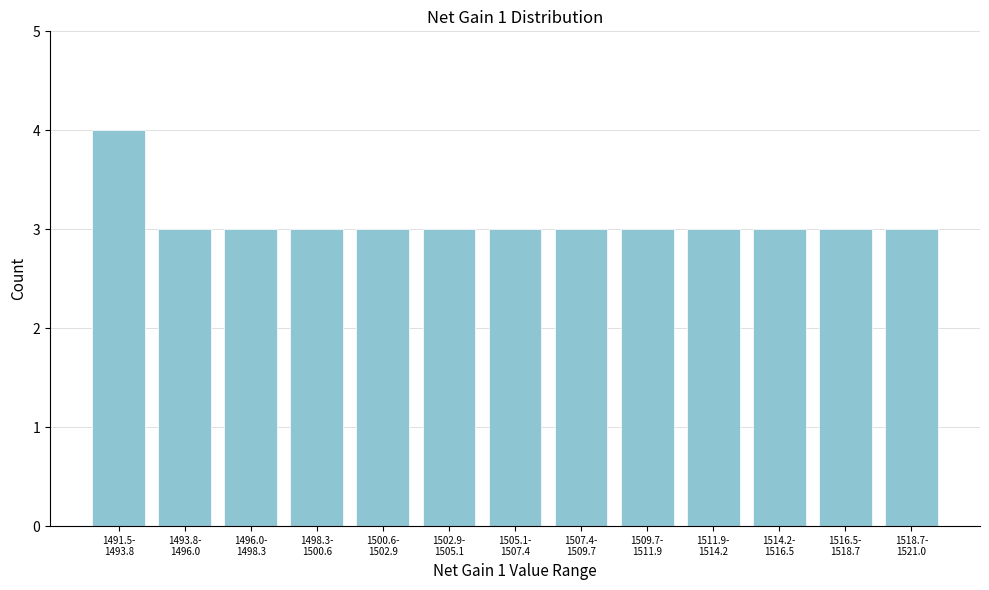

Reading right to left, list all the values displayed in this chart.

3	3	3	3	3	3	3	3	3	3	3	3	4